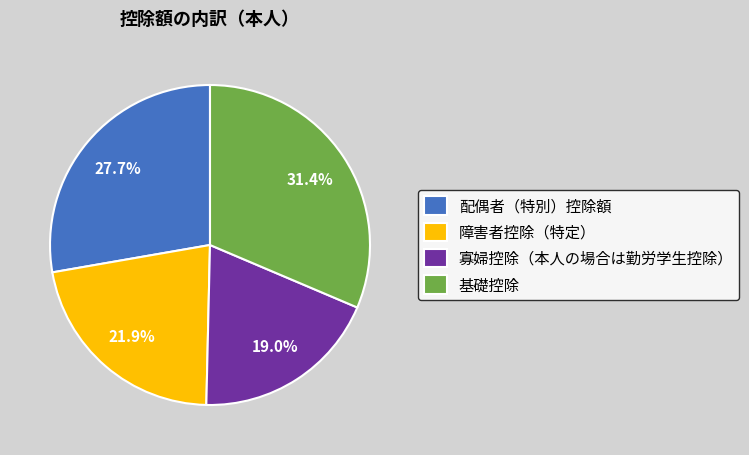

To the nearest percent, what percentage of the pie is 寡婦控除（本人の場合は勤労学生控除）?

19%